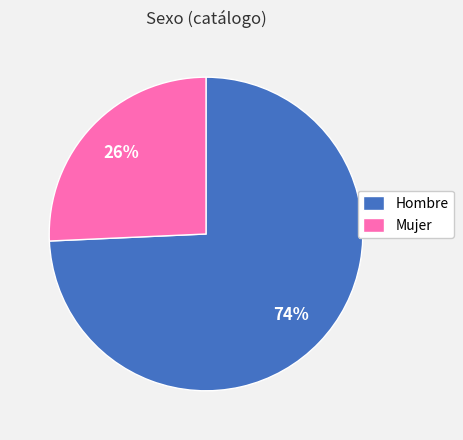

Rank the categories by value from highest to lowest.

Hombre, Mujer